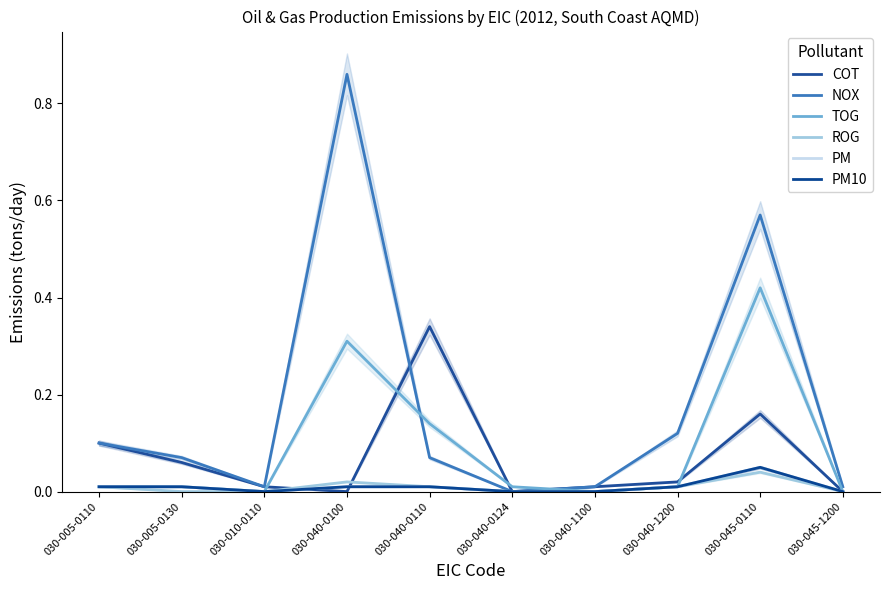

Reading left to right, list all the values displayed in this chart.

COT: 0.1	0.1	0.0	0.0	0.3	0.0	0.0	0.0	0.2	0.0
NOX: 0.1	0.1	0.0	0.9	0.1	0.0	0.0	0.1	0.6	0.0
TOG: 0.0	0.0	0.0	0.3	0.1	0.0	0.0	0.0	0.4	0.0
ROG: 0.0	0.0	0.0	0.0	0.0	0.0	0.0	0.0	0.0	0.0
PM: 0.0	0.0	0.0	0.0	0.0	0.0	0.0	0.0	0.1	0.0
PM10: 0.0	0.0	0.0	0.0	0.0	0.0	0.0	0.0	0.1	0.0